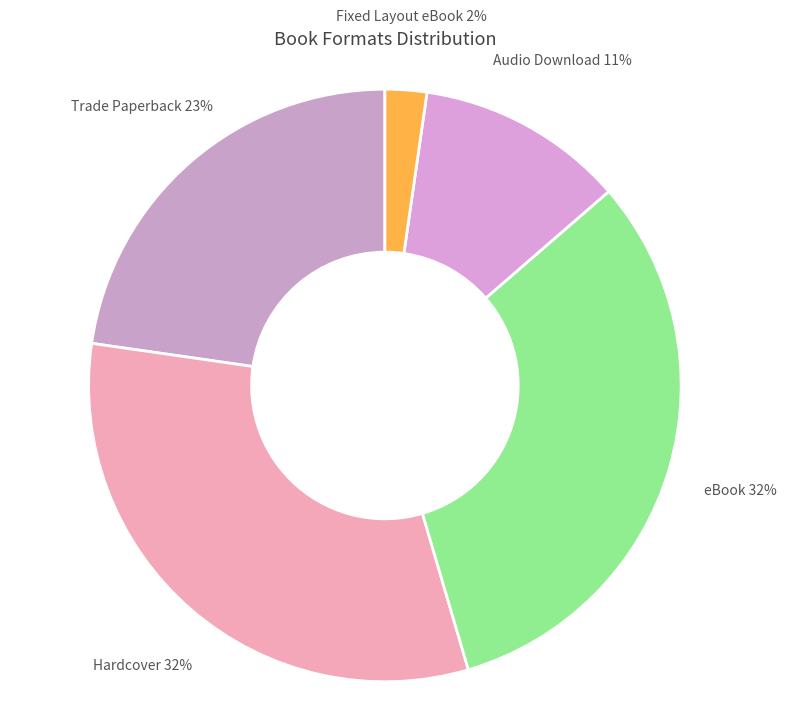

Is it true that Audio Download is 20% of the pie?

False